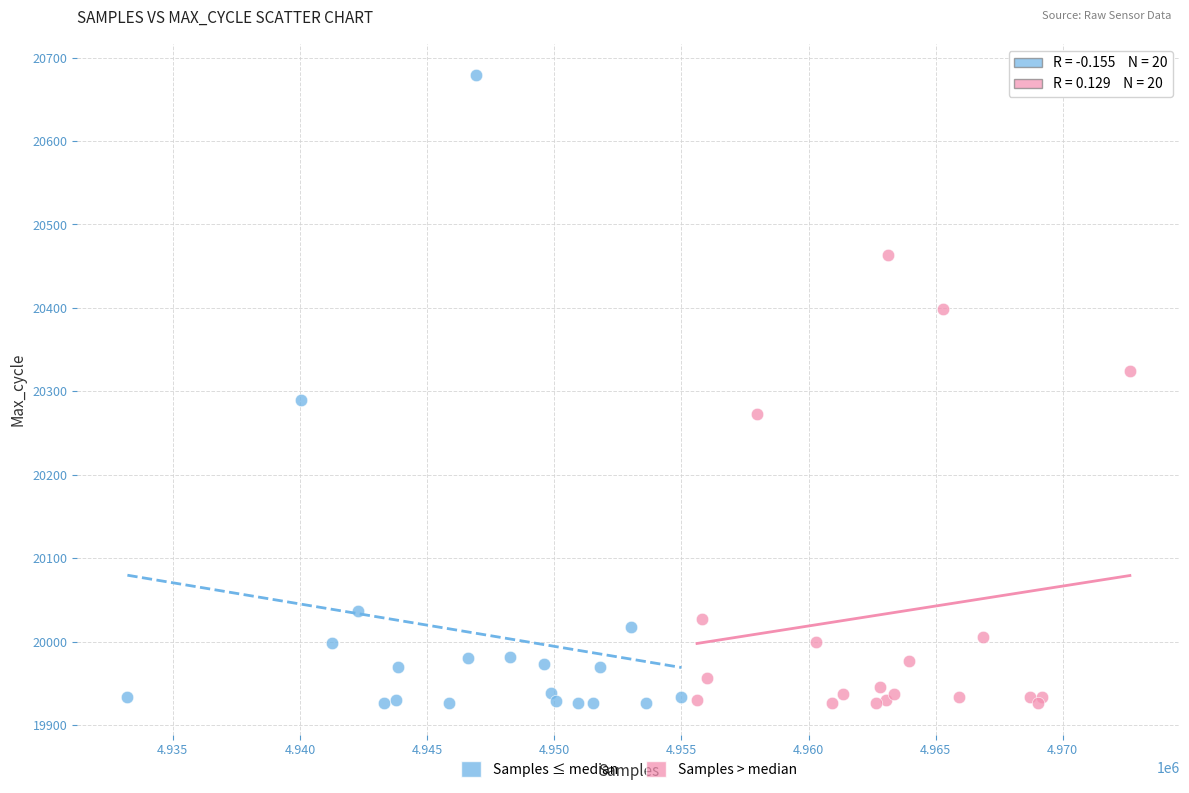

Which series contains the highest Y value?

Samples ≤ median